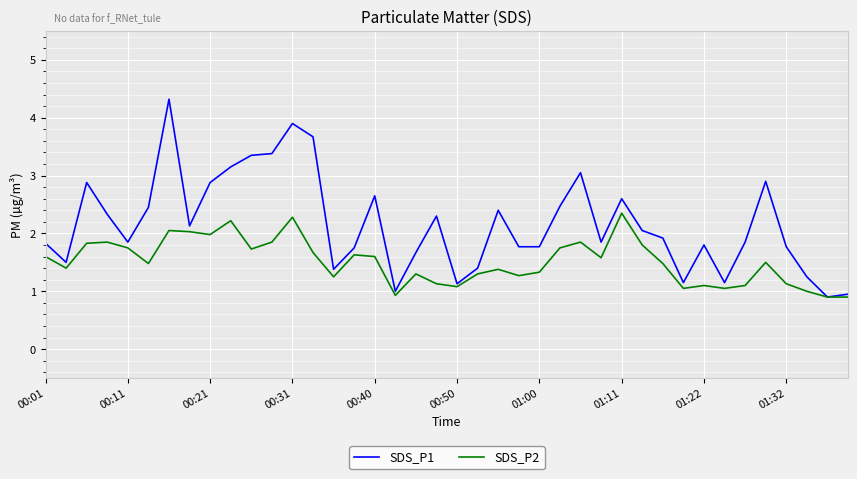

How many lines are shown in the chart?

2